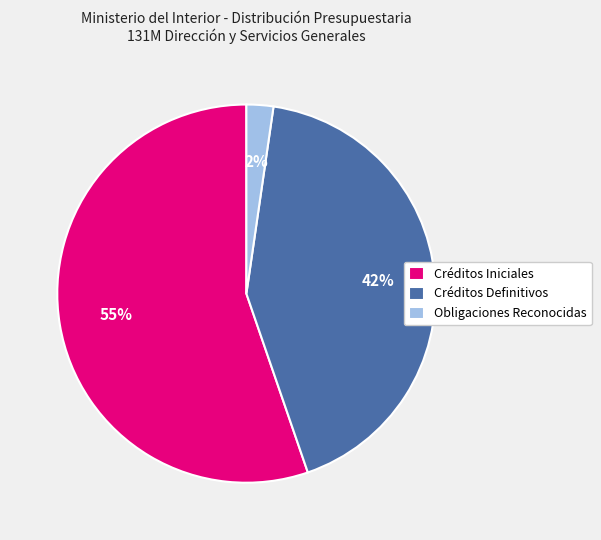

Do Créditos Definitivos and Créditos Iniciales together represent more than half of the pie?

Yes